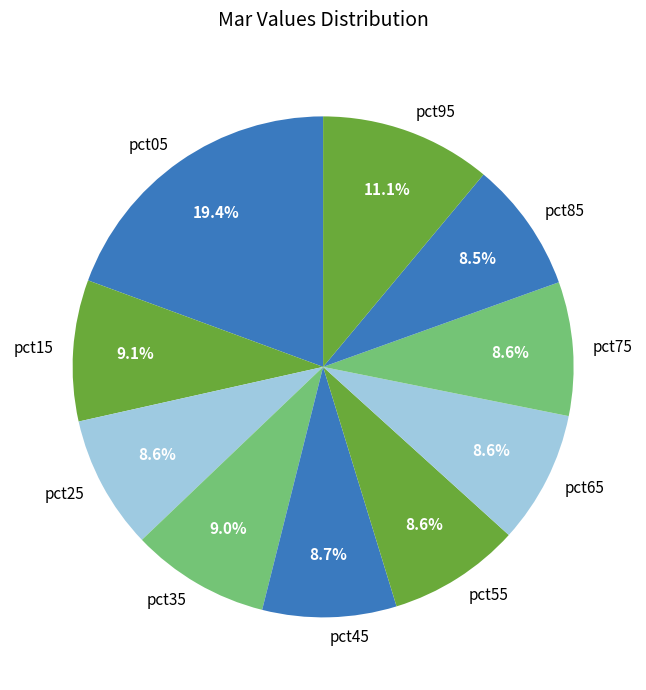

Is there a majority slice in this chart?

No